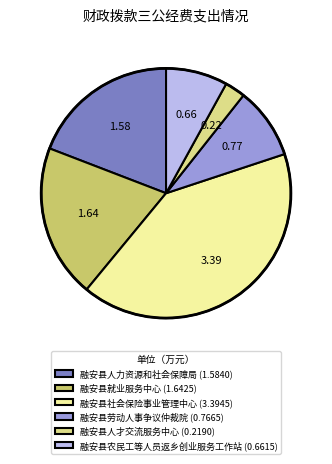

How many segments does this pie chart have?

6